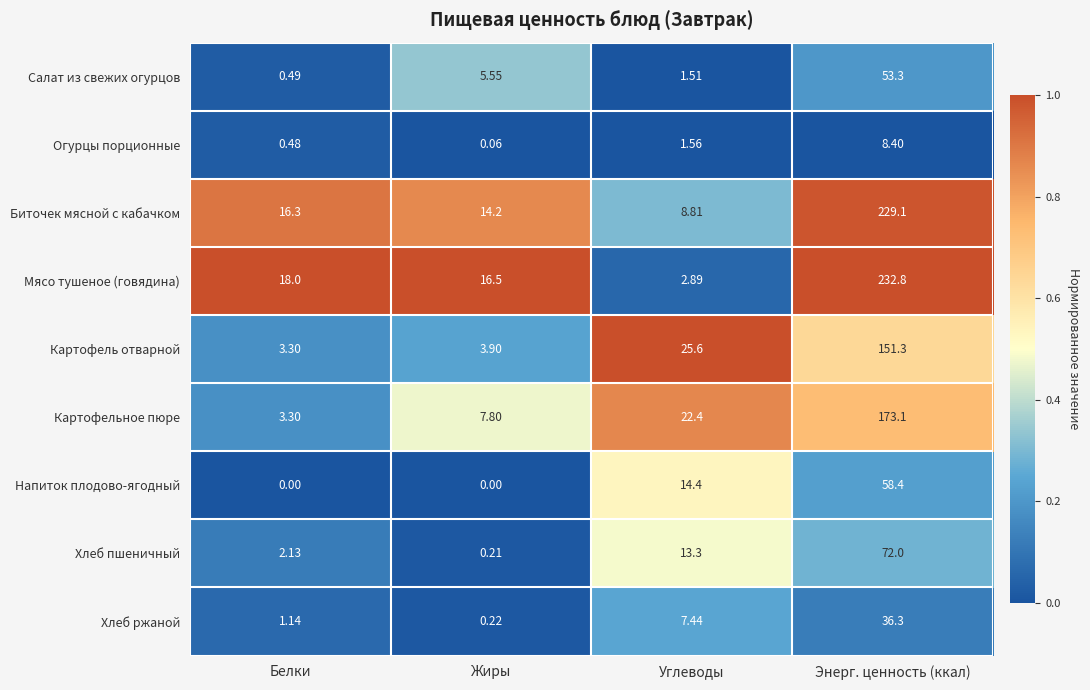

Between Жиры and Углеводы, which series saw the biggest shift?

Картофель отварной